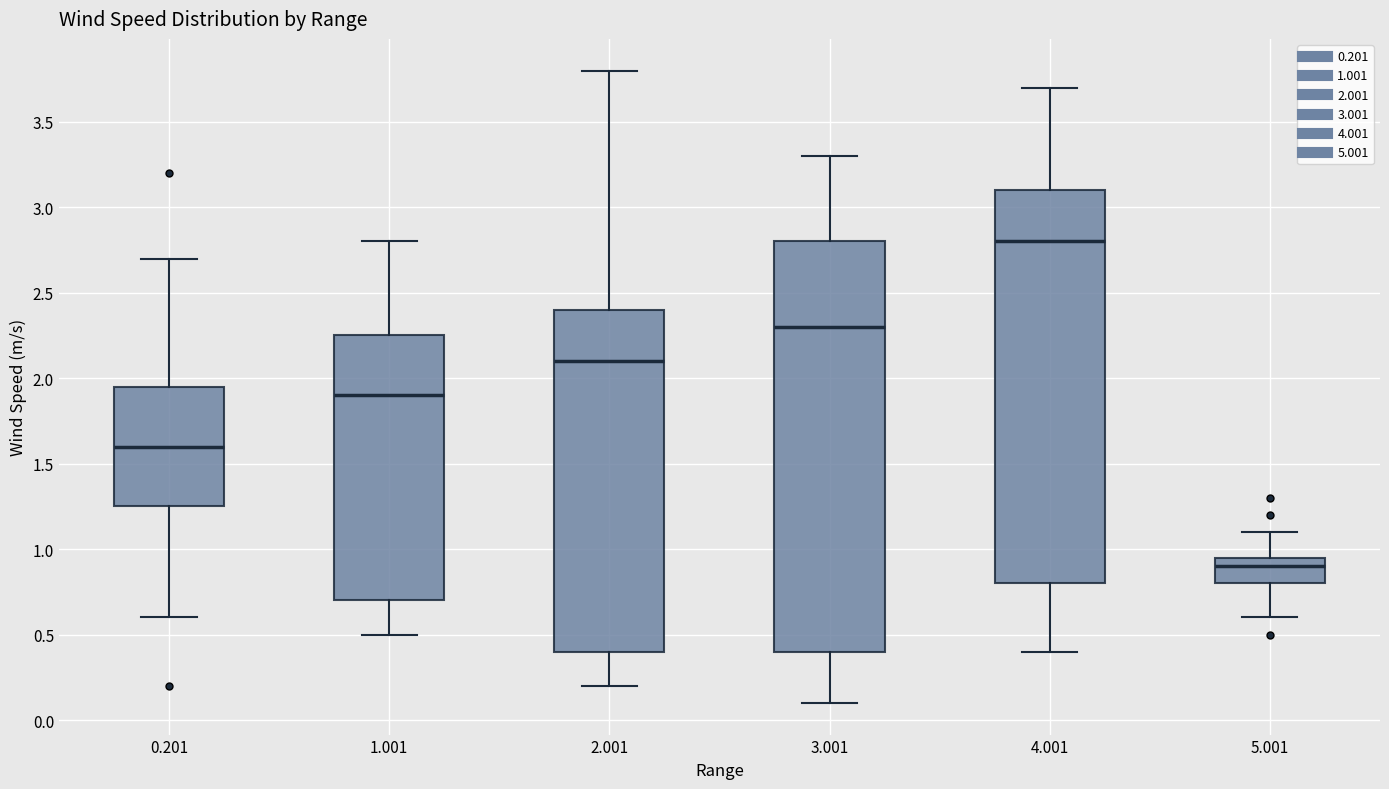

Reading left to right, transcribe this box plot: for each box, give where its median line is, the range the box spans, and where its two whiskers end, as read against the y-axis. The values are not printed on the chart, so give them approximately, as read against the axis.

0.201: median 1.60, box 1.25 to 1.95, whiskers 0.60 to 2.70
1.001: median 1.90, box 0.70 to 2.25, whiskers 0.50 to 2.80
2.001: median 2.10, box 0.40 to 2.40, whiskers 0.20 to 3.80
3.001: median 2.30, box 0.40 to 2.80, whiskers 0.10 to 3.30
4.001: median 2.80, box 0.80 to 3.10, whiskers 0.40 to 3.70
5.001: median 0.90, box 0.80 to 0.95, whiskers 0.60 to 1.10